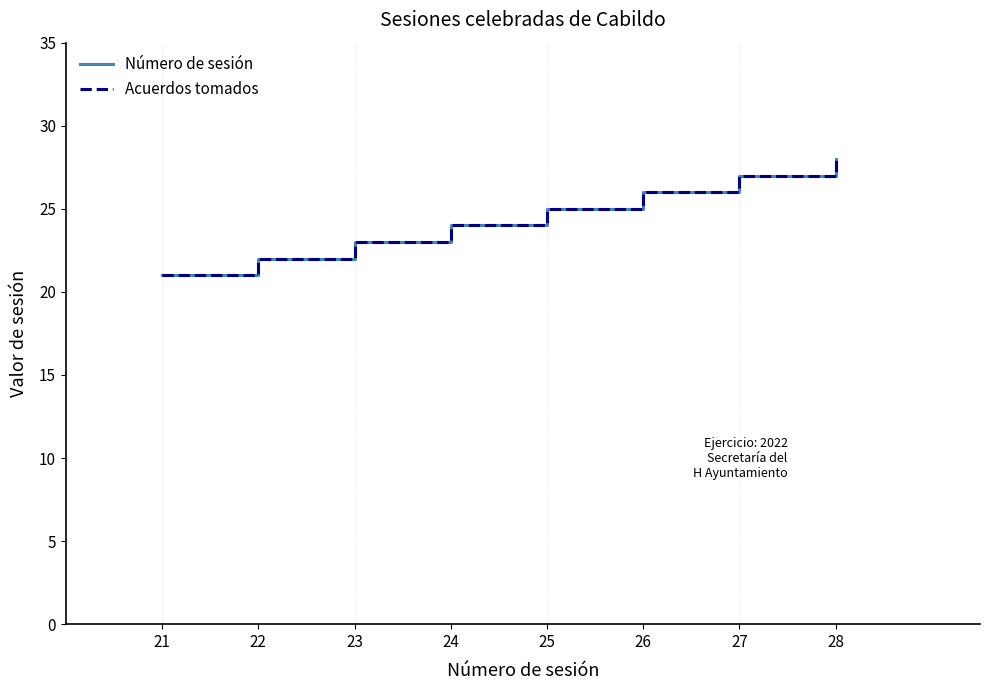

List the series in order of their peak value, lowest first.

Número de sesión, Acuerdos tomados